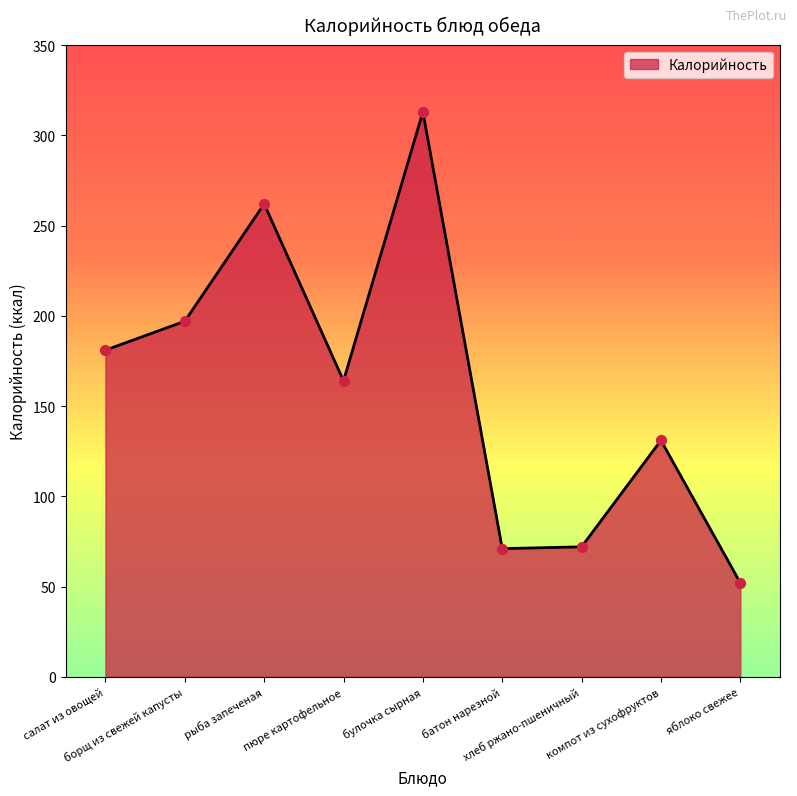

Approximately how many times larger is the value at салат из овощей compared to хлеб ржано-пшеничный?

2.5